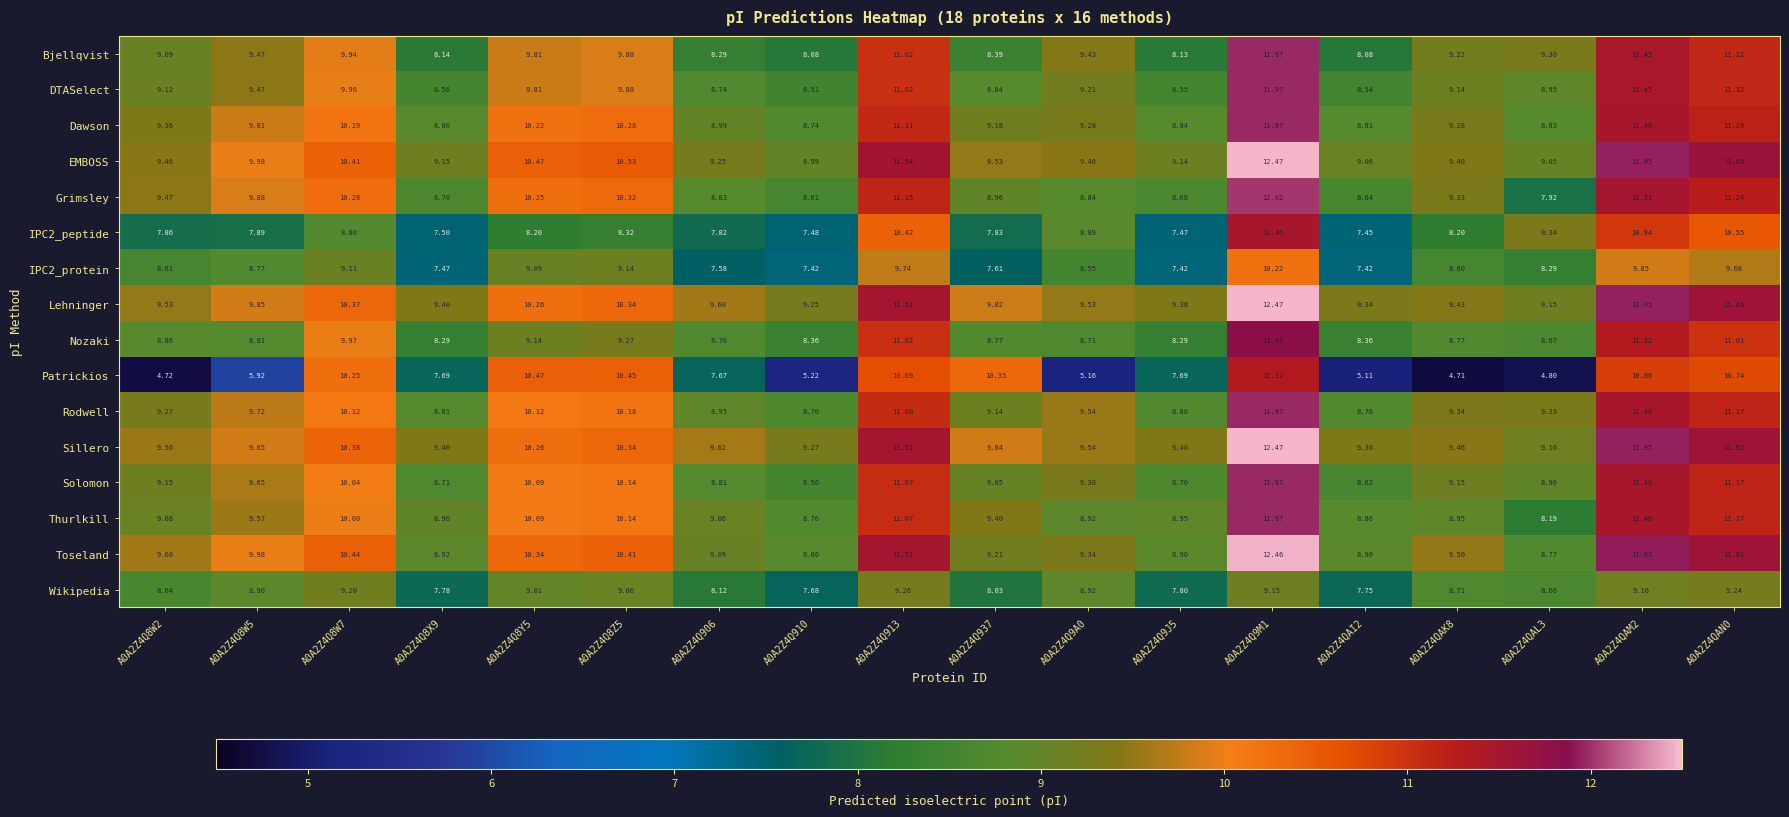

What is the spread (max minus min) of values at A0A2Z4Q8Z5?

2.2